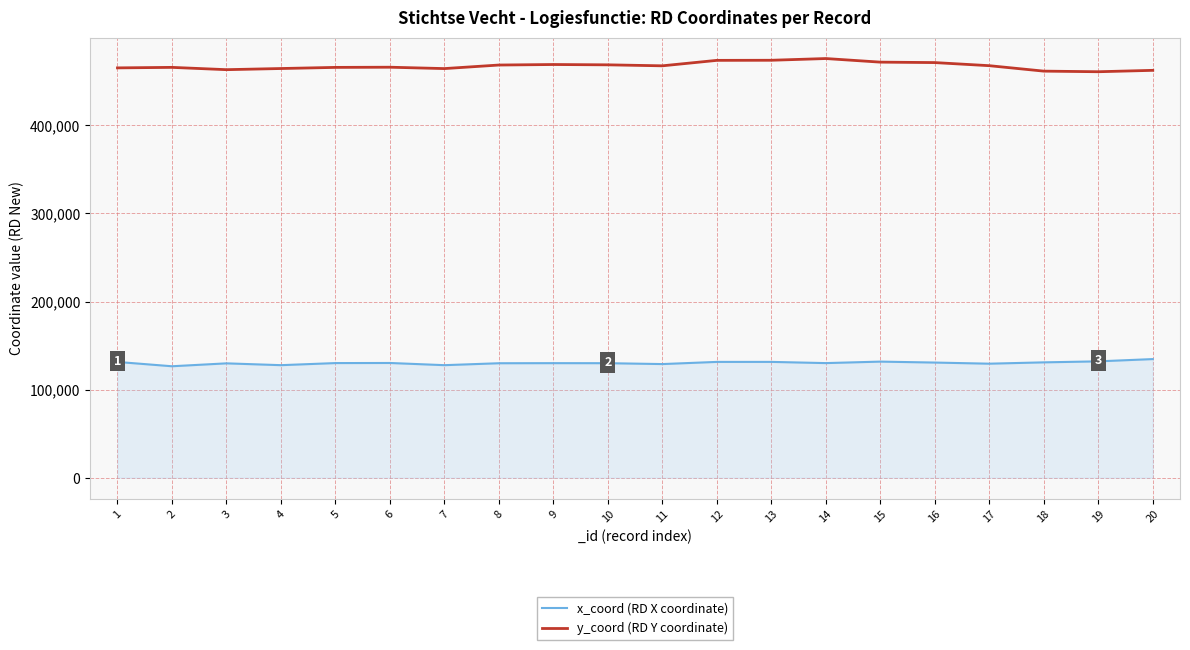

Rank the series by their maximum value, from lowest to highest.

x_coord (RD X coordinate), y_coord (RD Y coordinate)